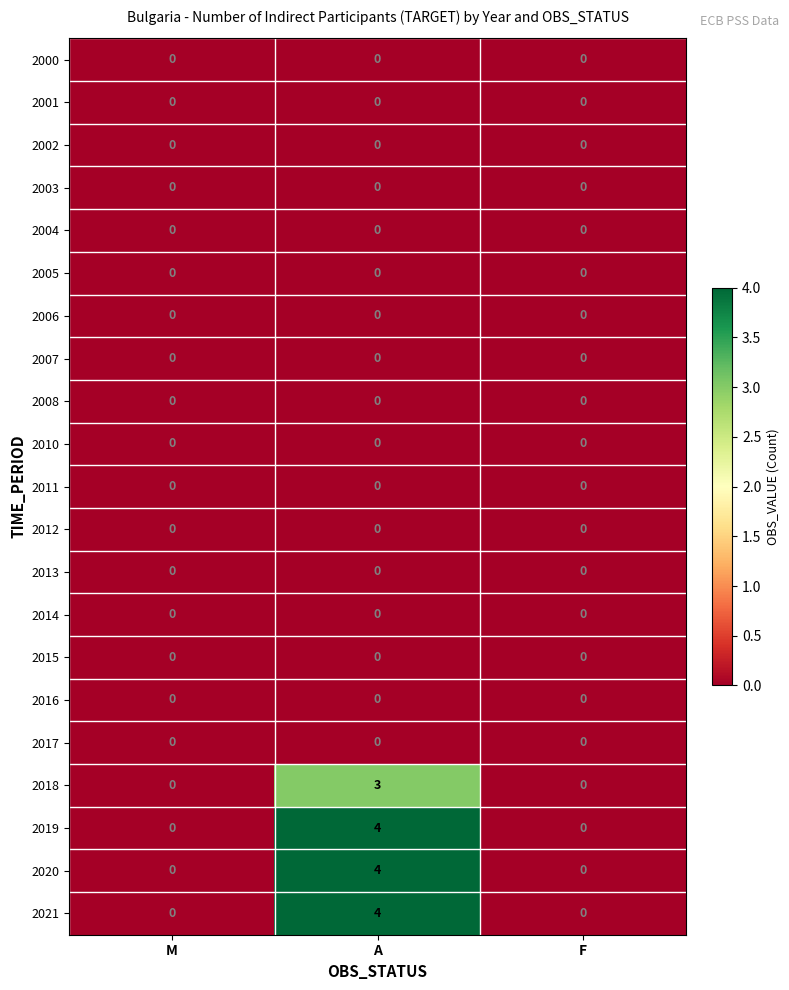

The value of 2019 at A is 4. True or false?

True